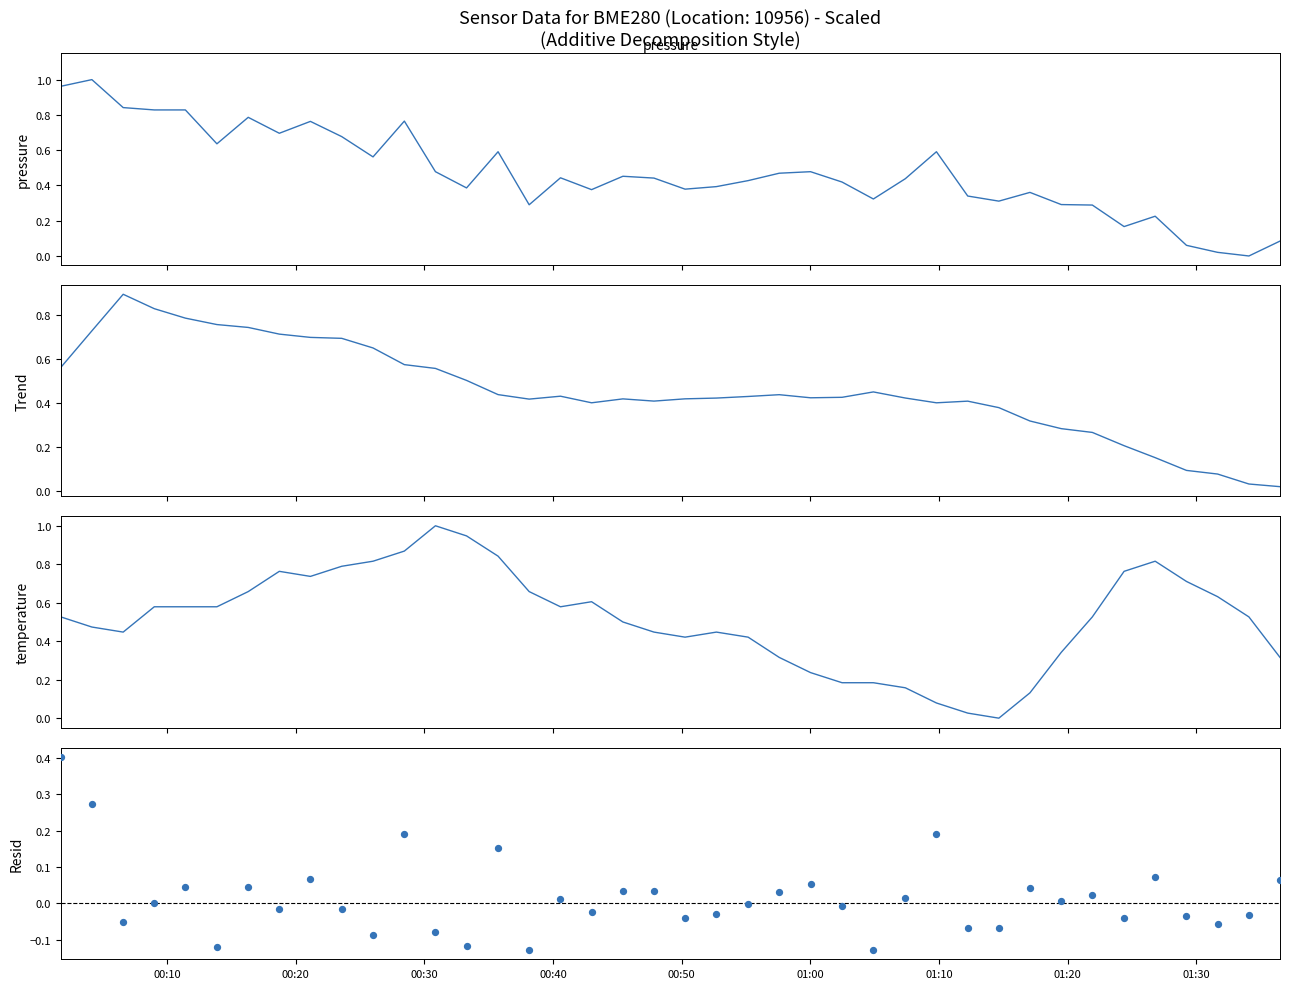

Which series reaches the minimum Y coordinate?

Resid